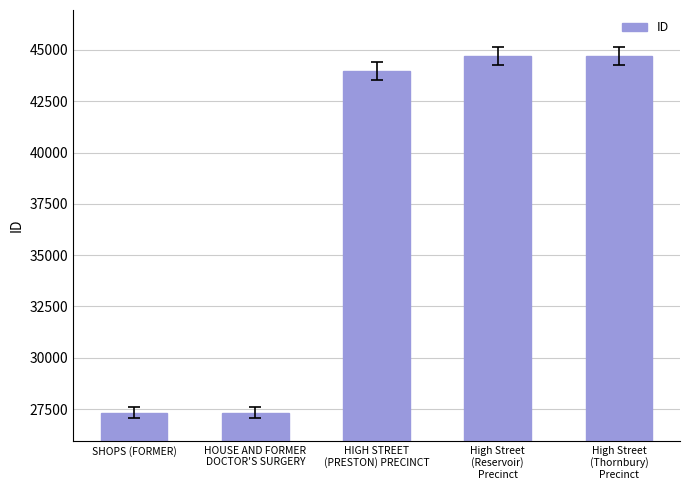

What is the difference between the maximum and minimum values?

17399